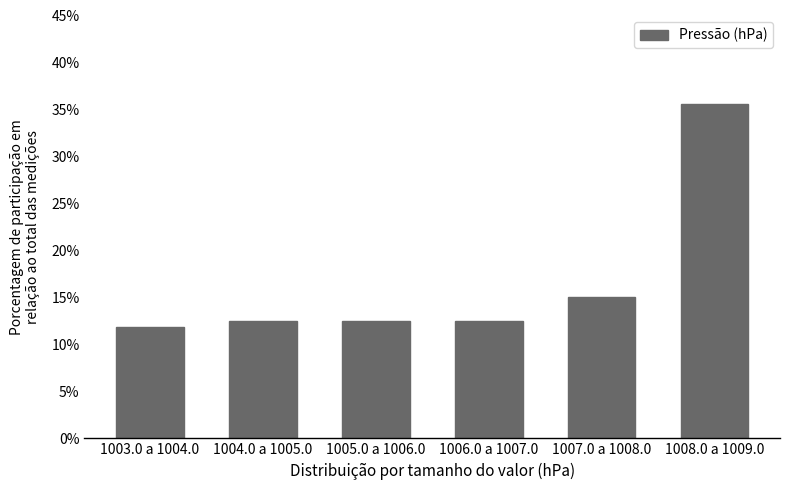

Reading right to left, list all the values displayed in this chart.

1008.0 a 1009.0=35.6	1007.0 a 1008.0=15.0	1006.0 a 1007.0=12.5	1005.0 a 1006.0=12.5	1004.0 a 1005.0=12.5	1003.0 a 1004.0=11.9